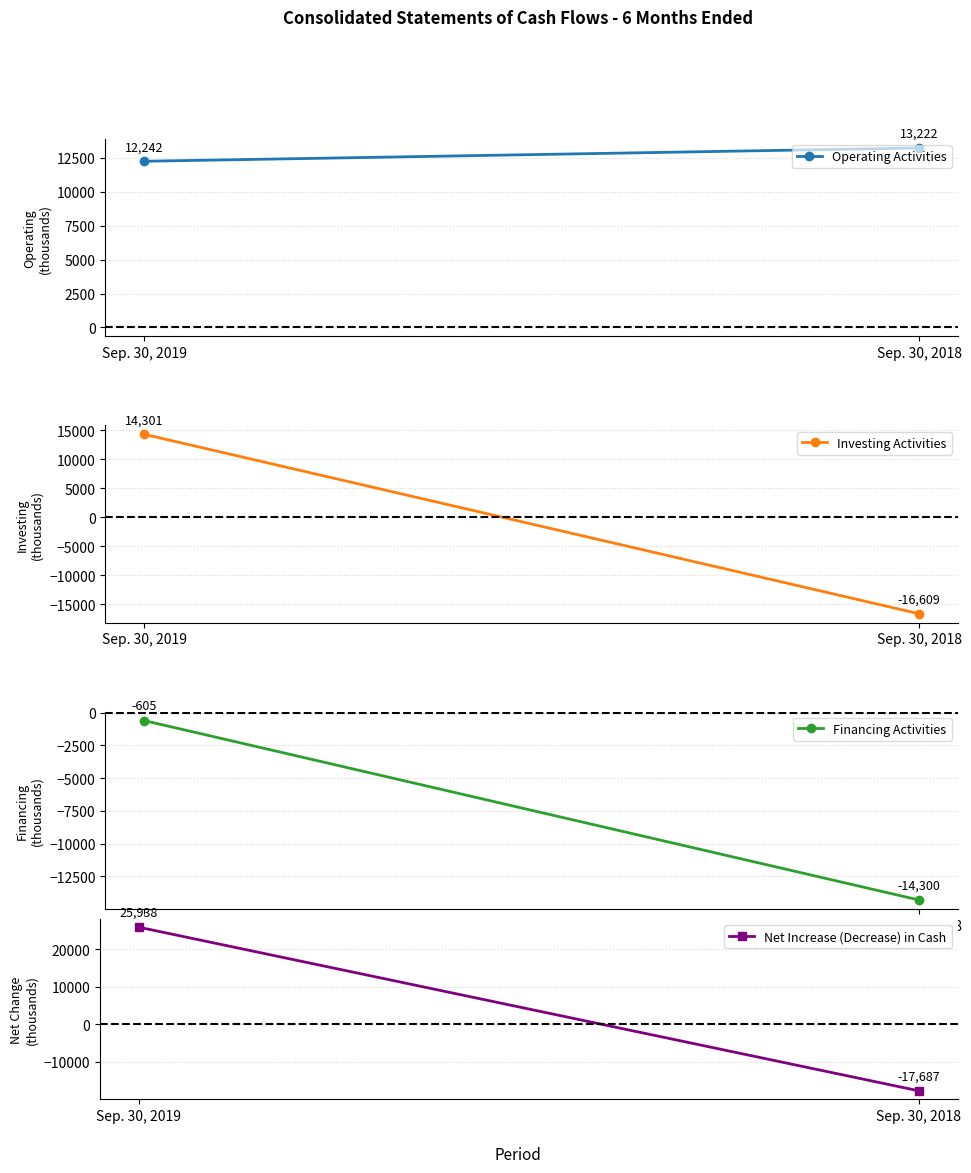

At which category is the sum across all series the highest?

Sep. 30, 2019